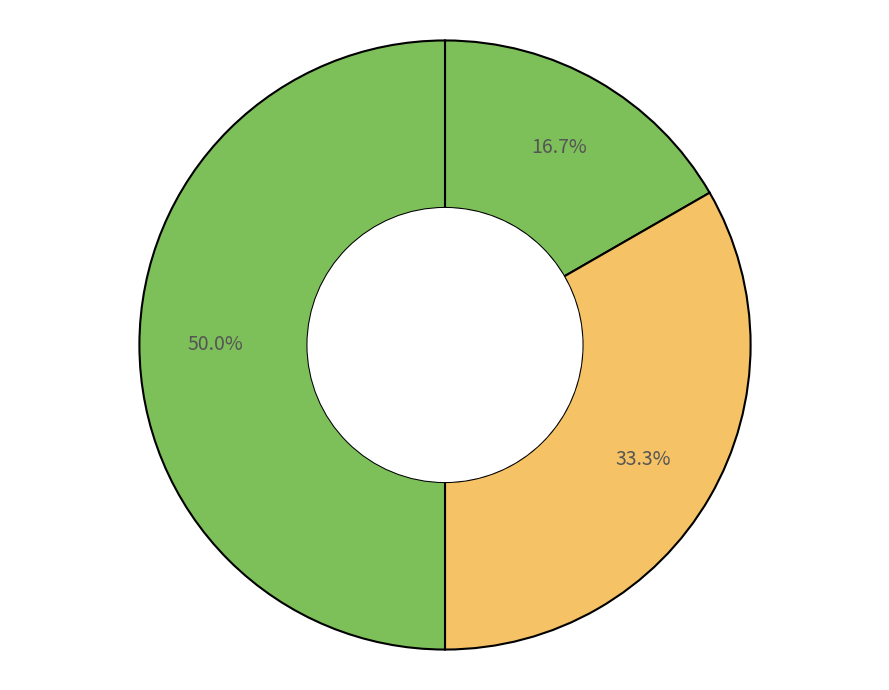

How many segments does this pie chart have?

3